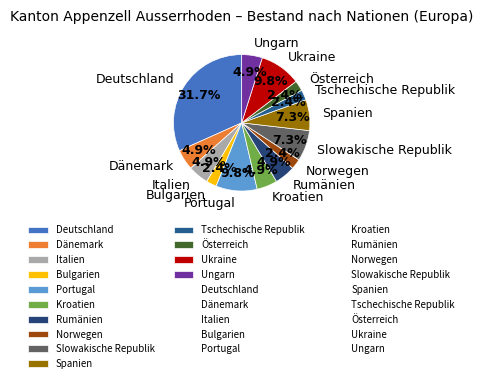

To the nearest percent, what portion does Deutschland represent?

32%